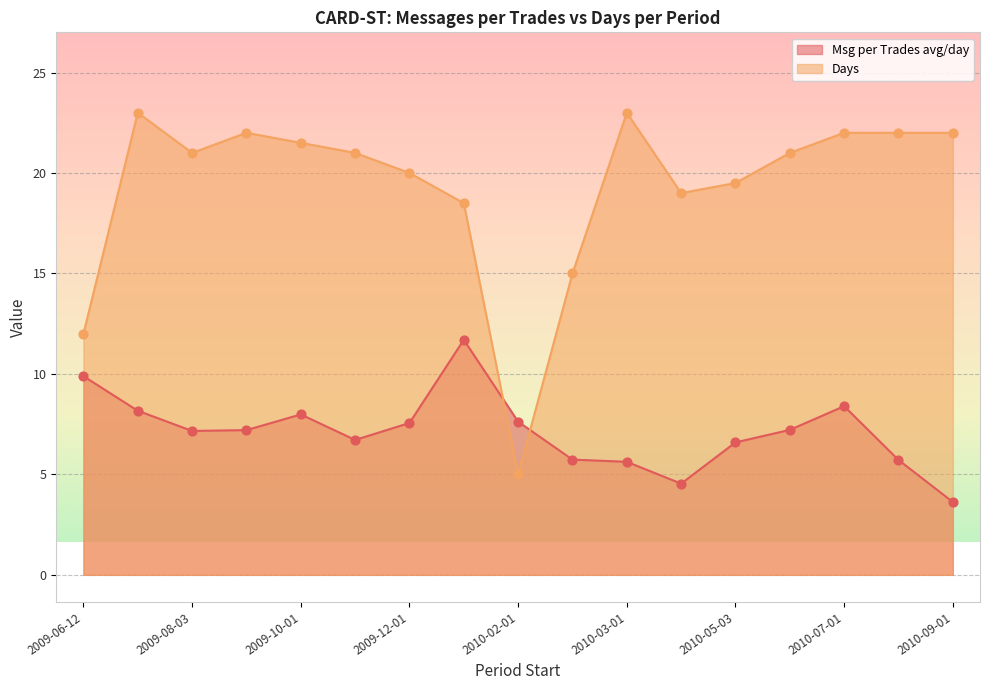

Which series has the largest total across all categories?

Days